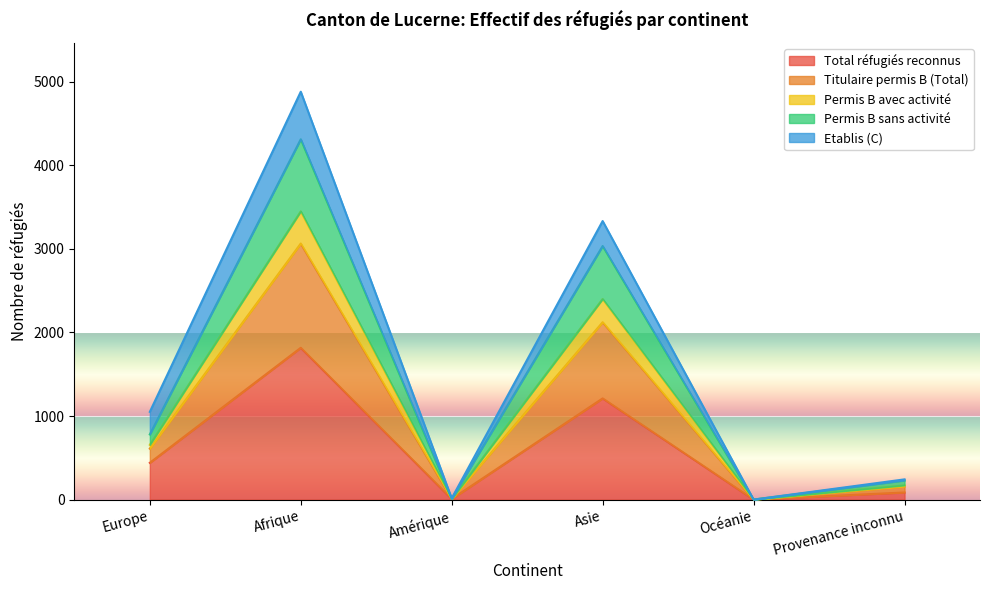

In Permis B avec activité, how many points are higher than both neighbors (excluding endpoints)?

2